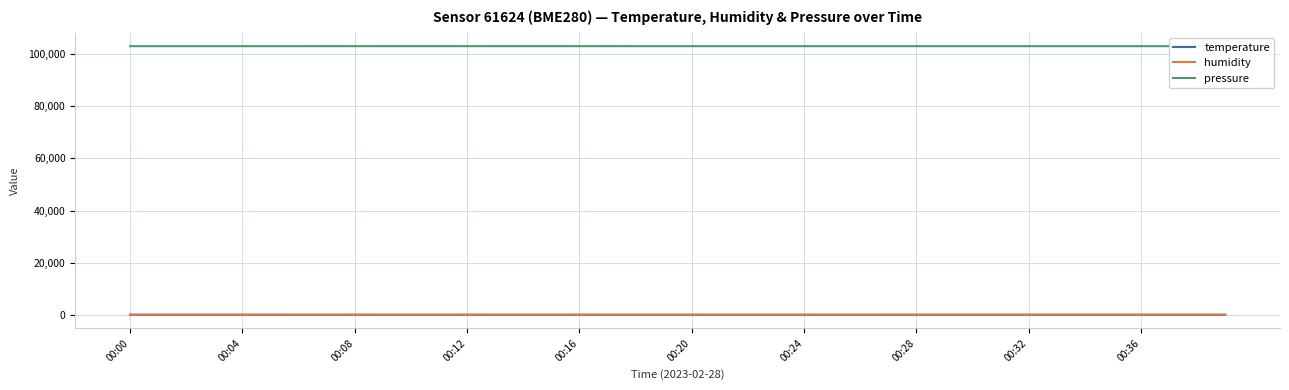

What is the lowest value of the temperature series?

1.6